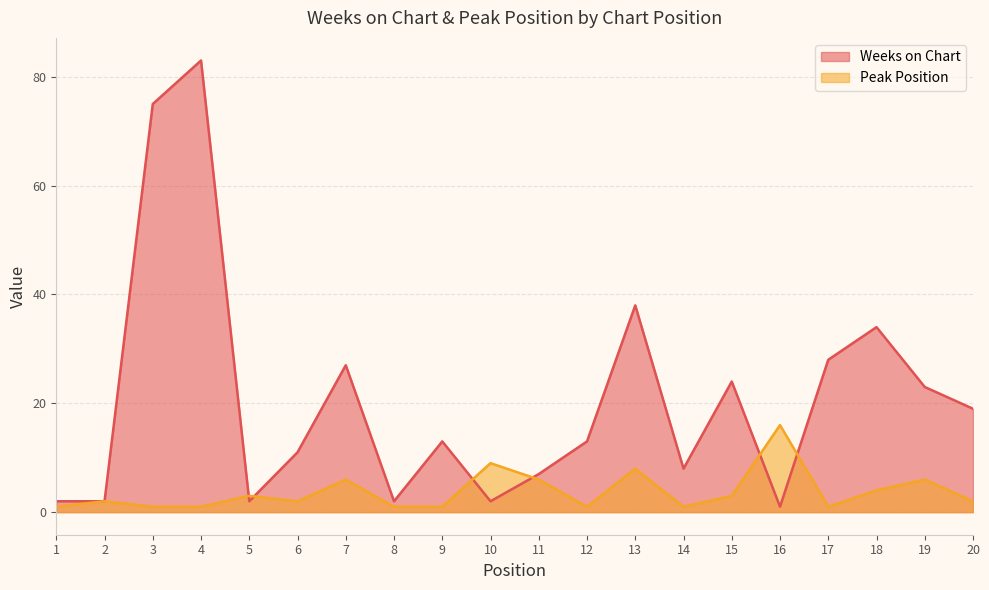

True or false: Peak Position has more than 2 interior local peaks.

True